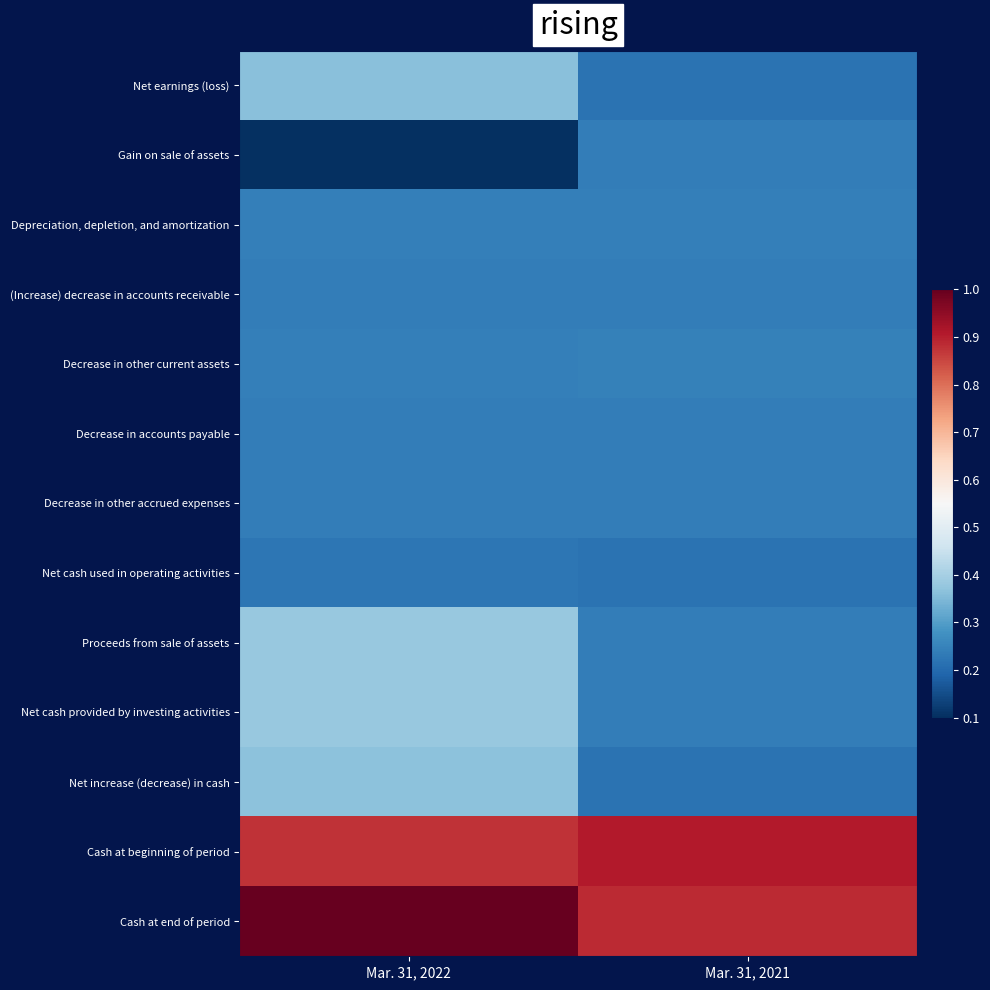

At which category does the chart reach its minimum across all series?

Mar. 31, 2022